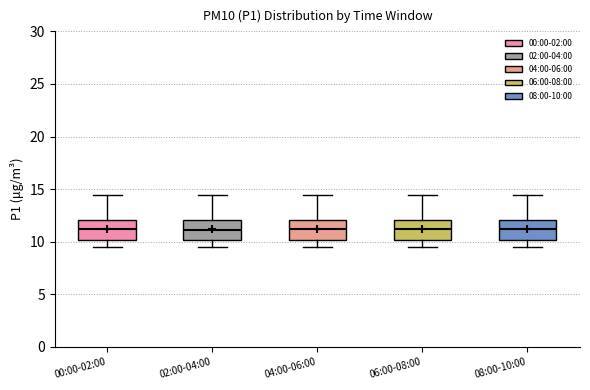

Reading left to right, read every box against the y-axis: the position of its median line, the range the box covers, and the ends of its whiskers. The values are not printed on the chart, so give them approximately, as read against the axis.

00:00-02:00: median 11.0, box 10.0 to 12.0, whiskers 9.5 to 14.5
02:00-04:00: median 11.0, box 10.0 to 12.0, whiskers 9.5 to 14.5
04:00-06:00: median 11.0, box 10.0 to 12.0, whiskers 9.5 to 14.5
06:00-08:00: median 11.0, box 10.0 to 12.0, whiskers 9.5 to 14.5
08:00-10:00: median 11.0, box 10.0 to 12.0, whiskers 9.5 to 14.5